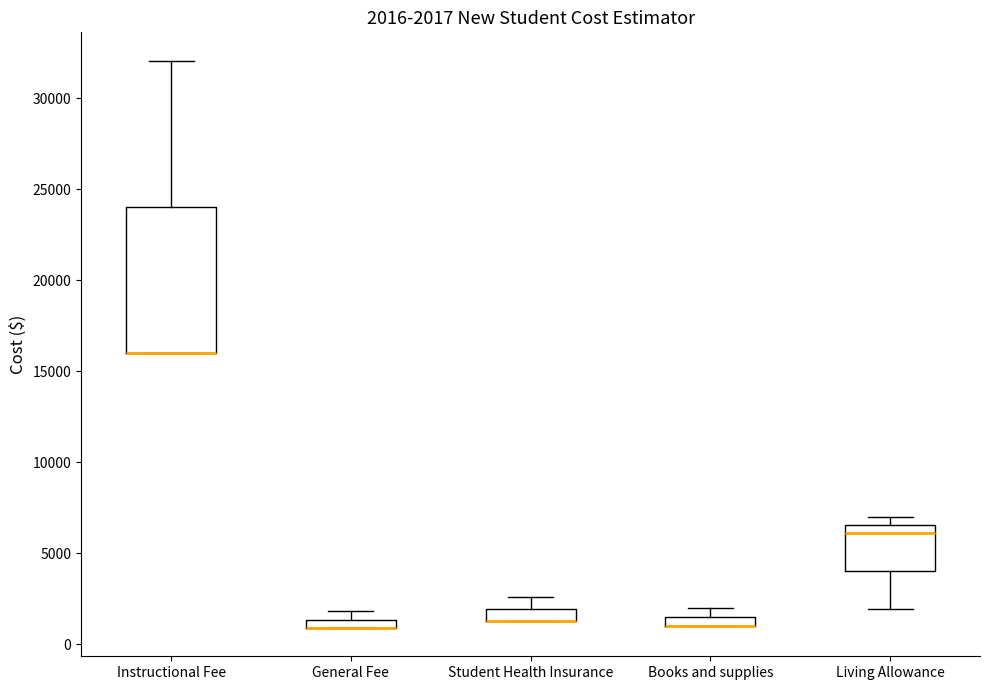

Which box is the tallest, from its lower edge to its upper edge?

Instructional Fee